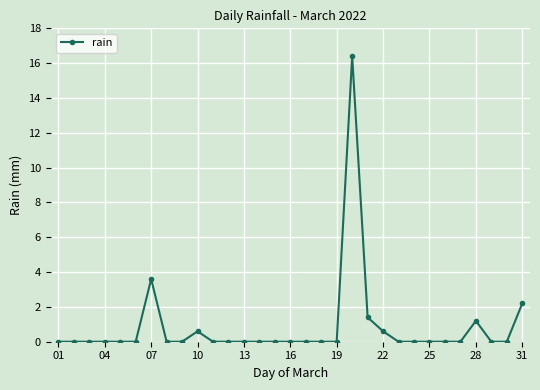

True or false: there are more than 0 points higher than both neighbors.

True